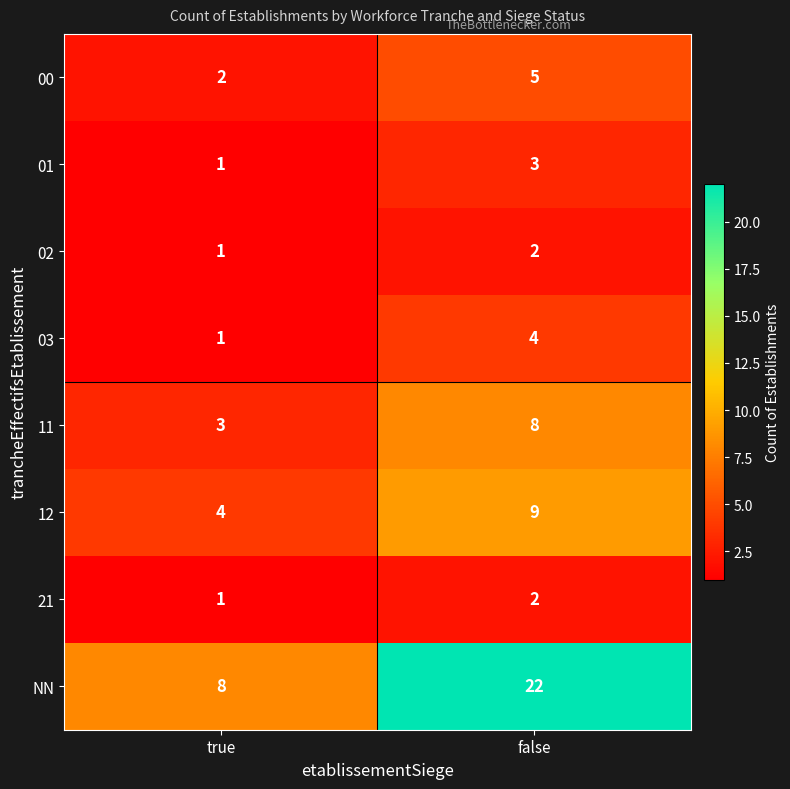

Reading left to right, transcribe all the data shown in this chart.

00: true=2	false=5
01: true=1	false=3
02: true=1	false=2
03: true=1	false=4
11: true=3	false=8
12: true=4	false=9
21: true=1	false=2
NN: true=8	false=22